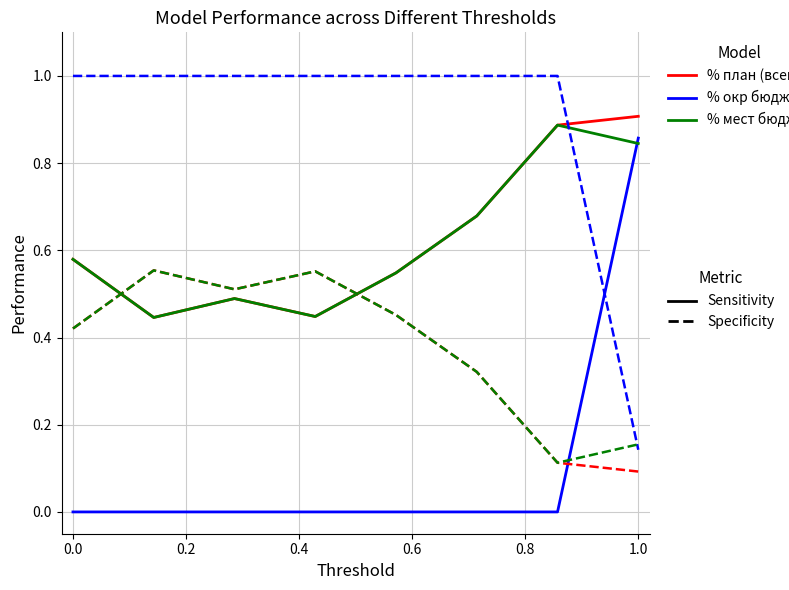

What is the average value of the % мест бюджет series?

0.6